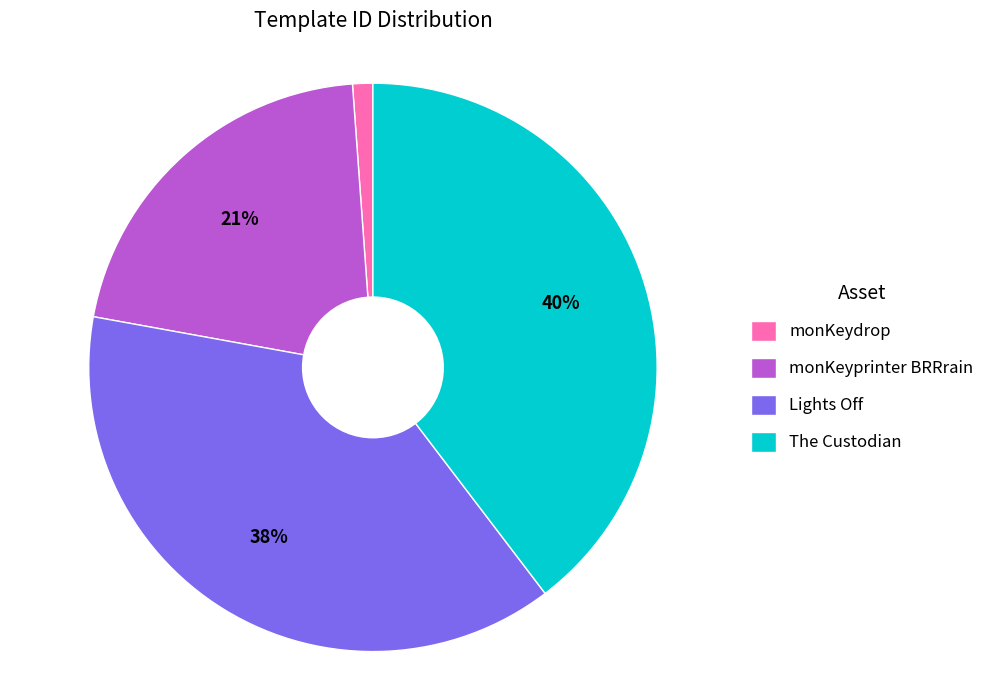

To the nearest percent, what is the average slice percentage?

25%